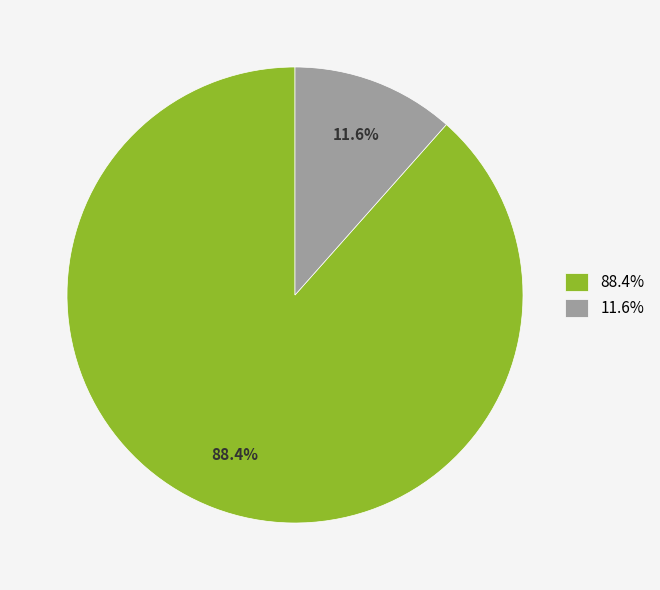

Rank the categories by value from highest to lowest.

88.4%, 11.6%